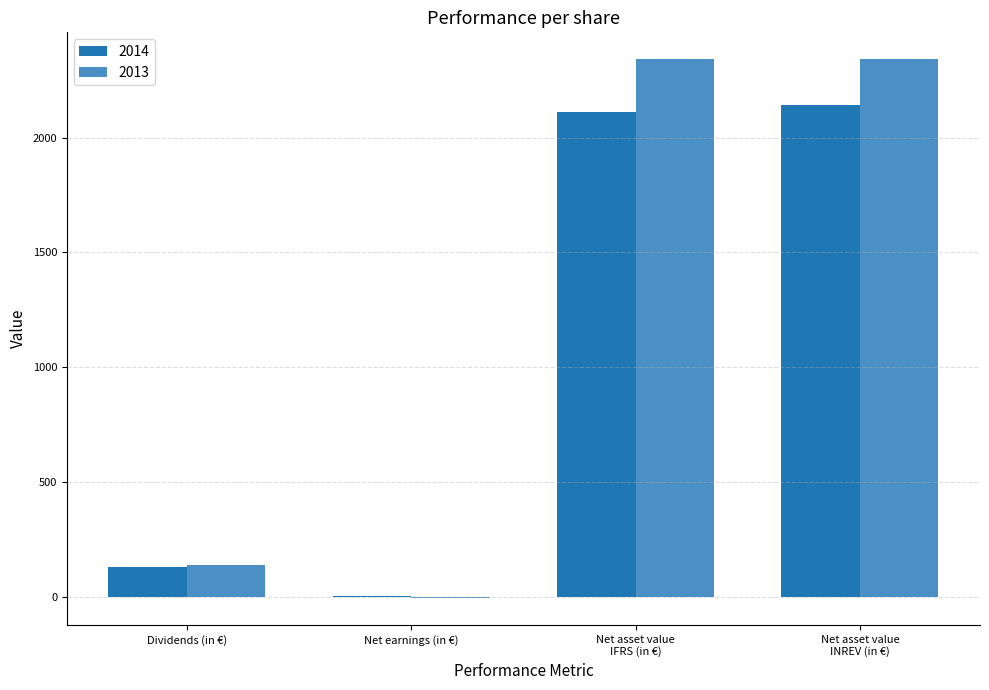

What is the total value across all series at Dividends (in €)?

266.3